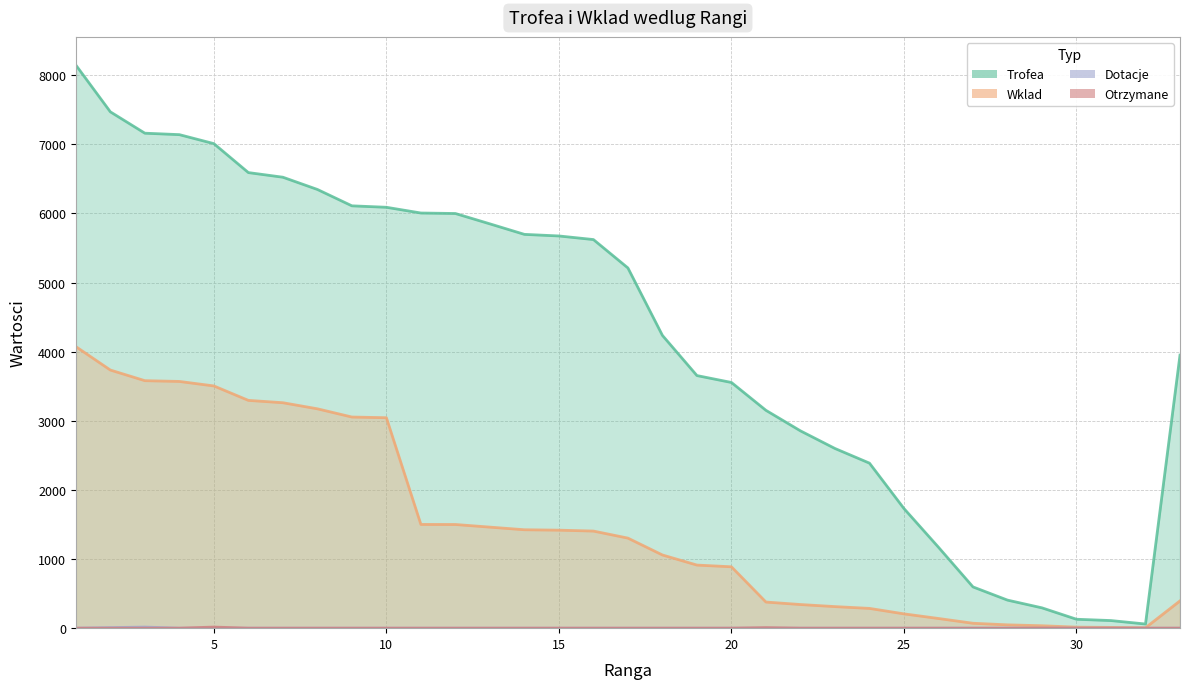

At which label does Otrzymane reach its peak?

5